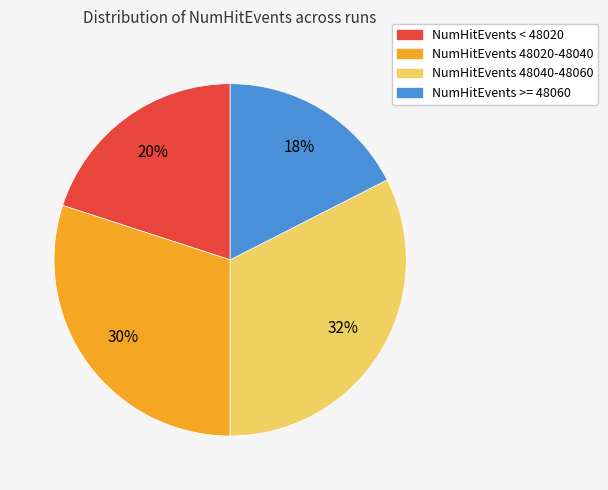

To the nearest percent, what is the average slice percentage?

25%